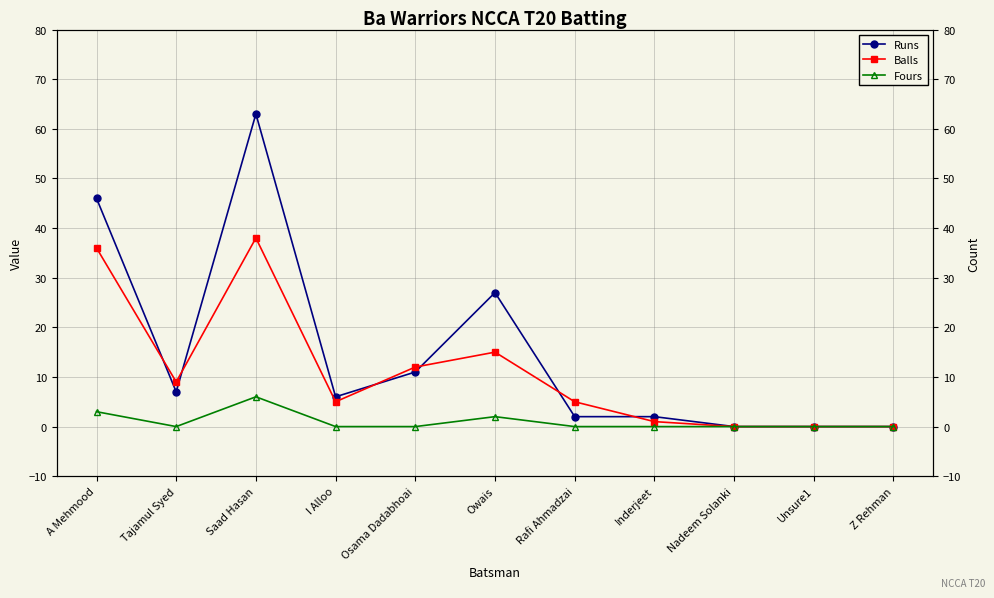

What is the highest value of the Balls series?

38